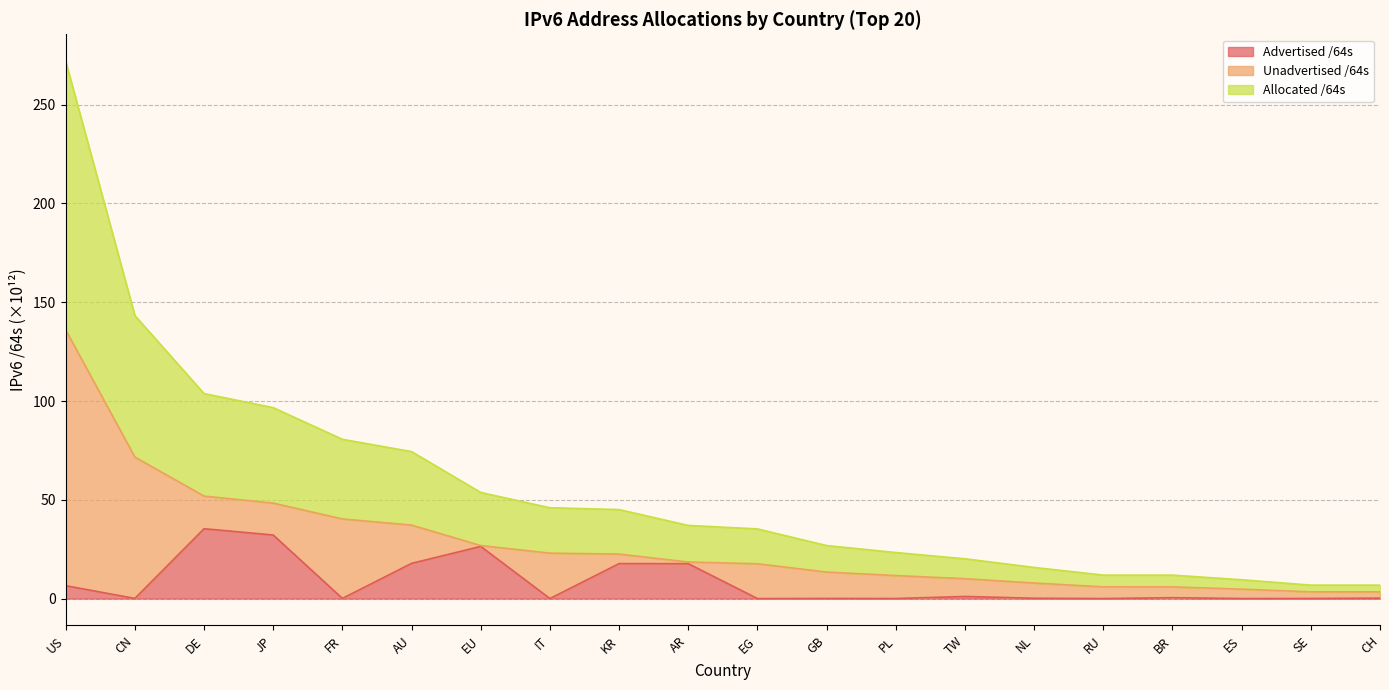

The Advertised /64s series shows 0.1 at FR. True or false?

False